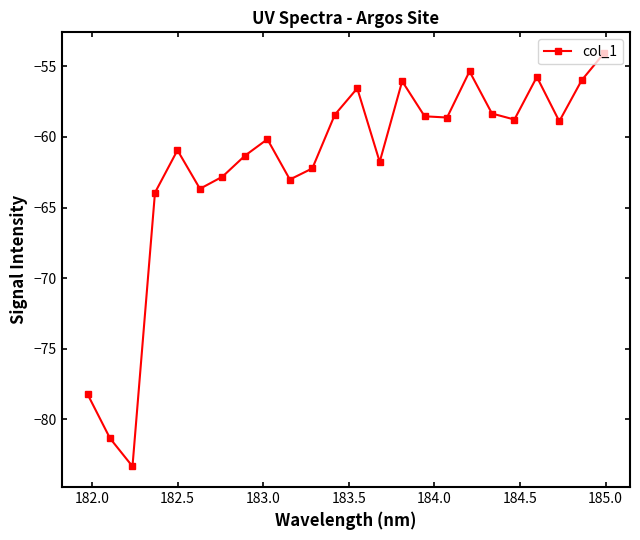

What is the difference between the maximum and minimum values?

29.3